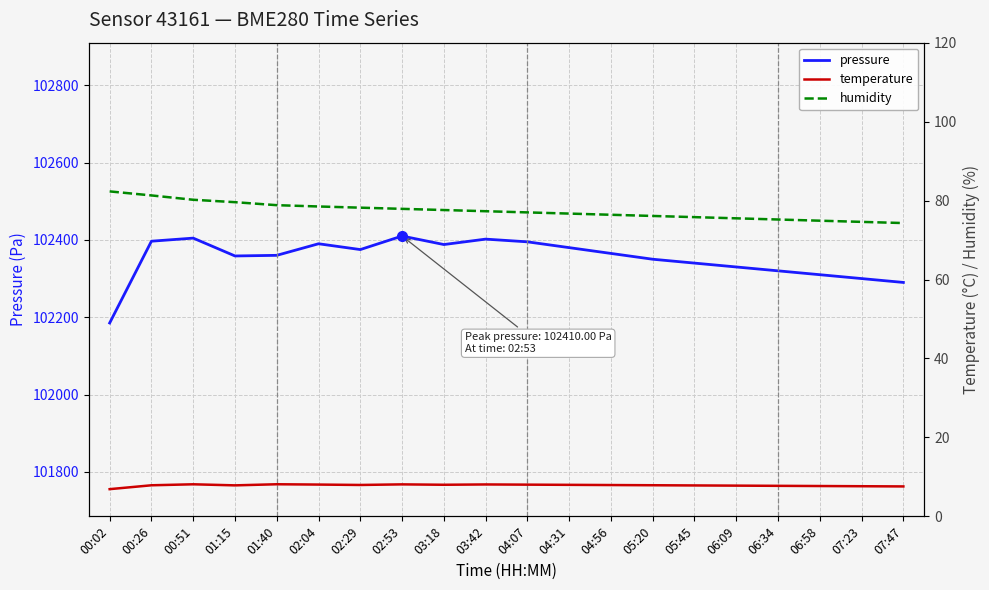

Which has a higher value, 02:53 or 06:09?

02:53